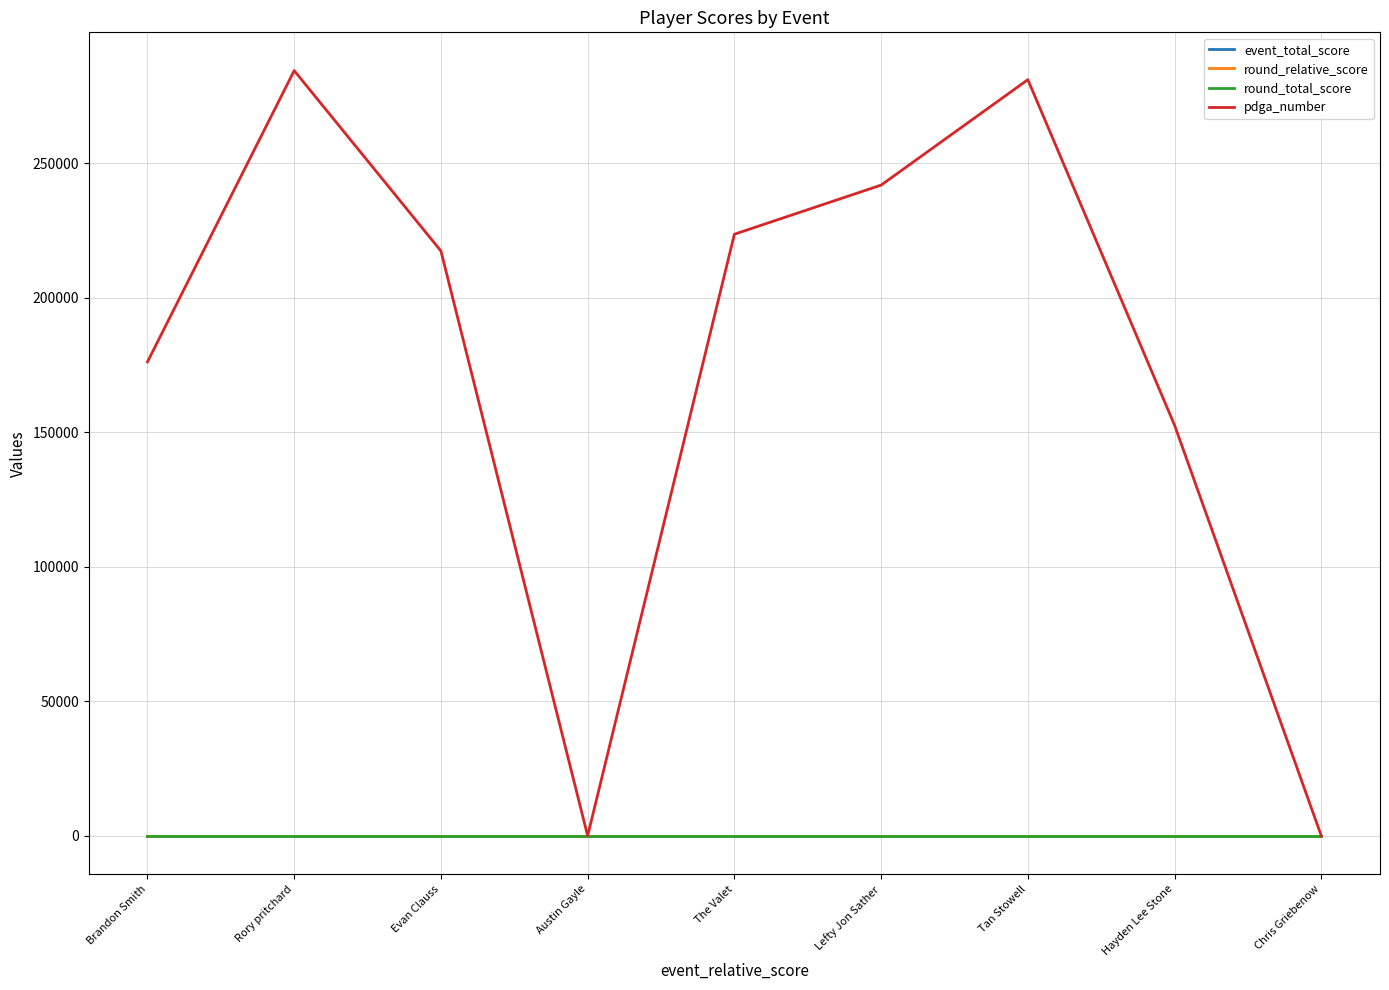

Does the chart have visible grid lines?

Yes